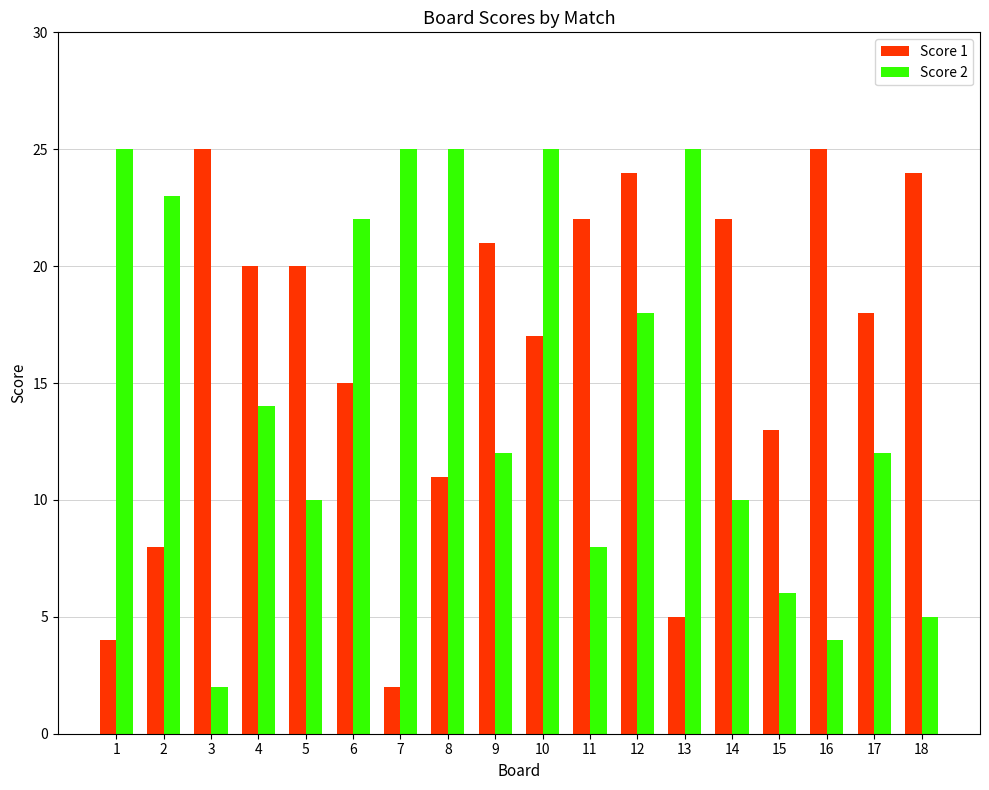

Which series has the largest total across all categories?

Score 1